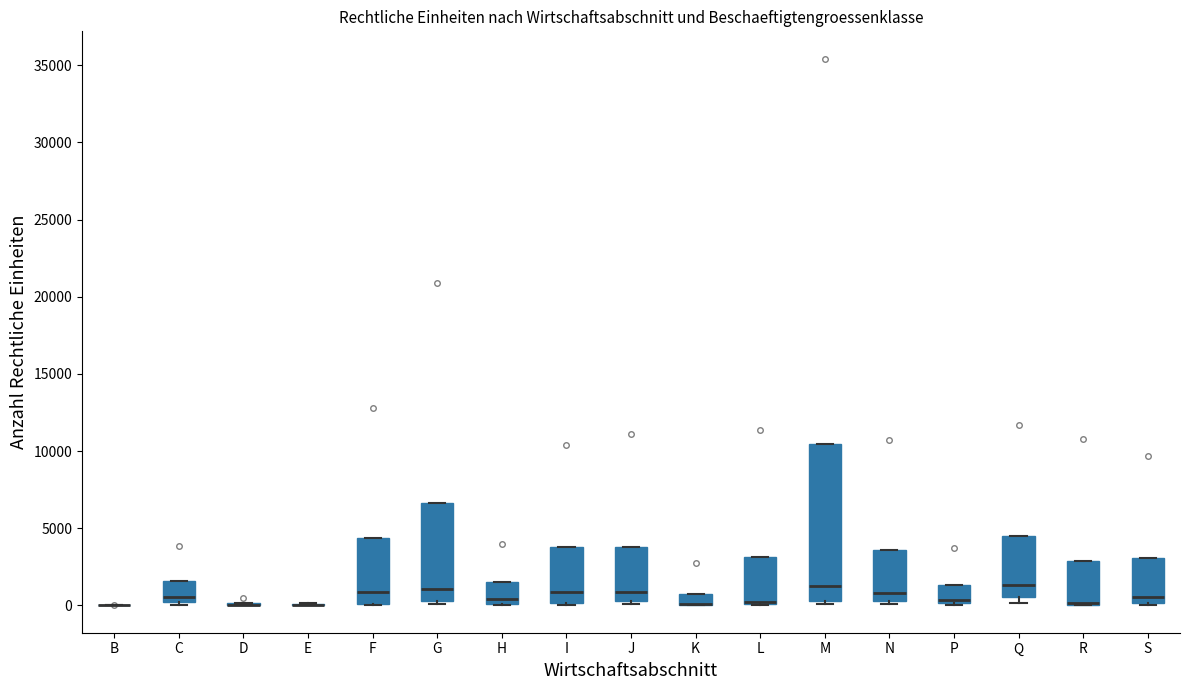

Where is the lower edge of the box for K on the y-axis? The values are not printed on the chart, so give them approximately, as read against the axis.

0